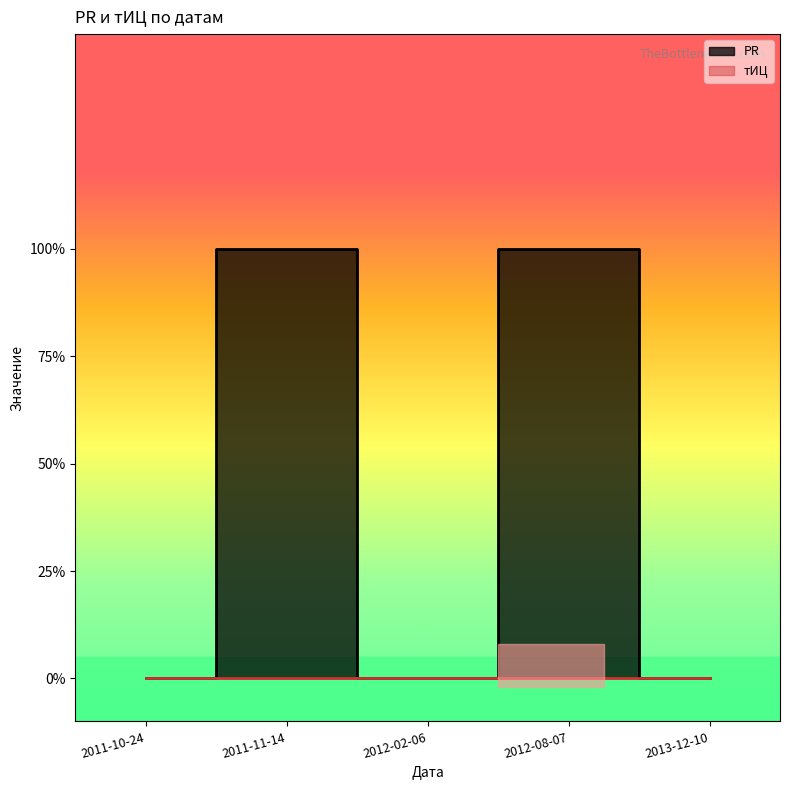

What is the difference between the second highest and minimum values?

1